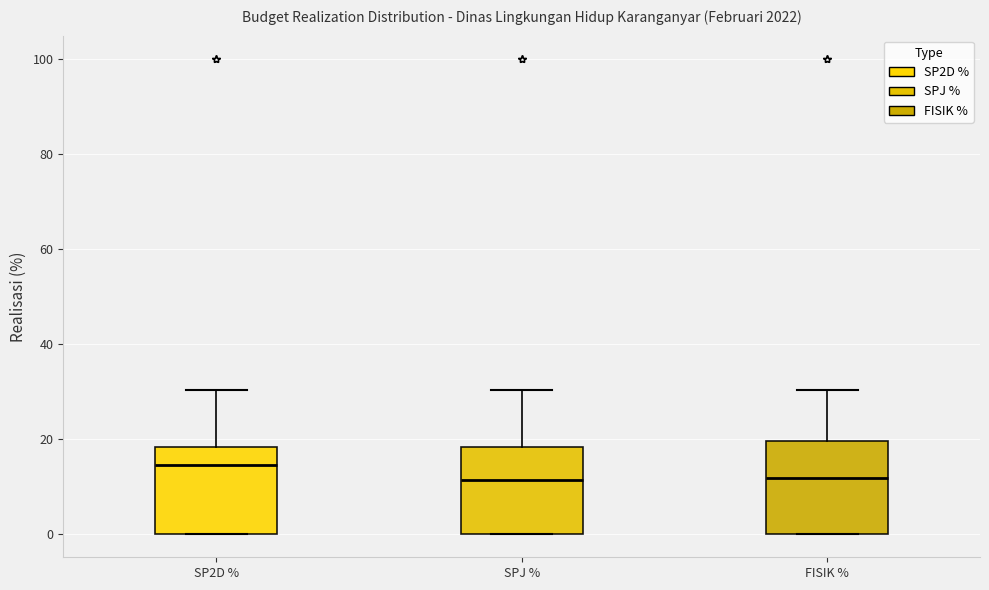

Reading left to right, read every box against the y-axis: the position of its median line, the range the box covers, and the ends of its whiskers. The values are not printed on the chart, so give them approximately, as read against the axis.

SP2D %: median 14, box 0 to 18, whiskers 0 to 30
SPJ %: median 12, box 0 to 18, whiskers 0 to 30
FISIK %: median 12, box 0 to 20, whiskers 0 to 30